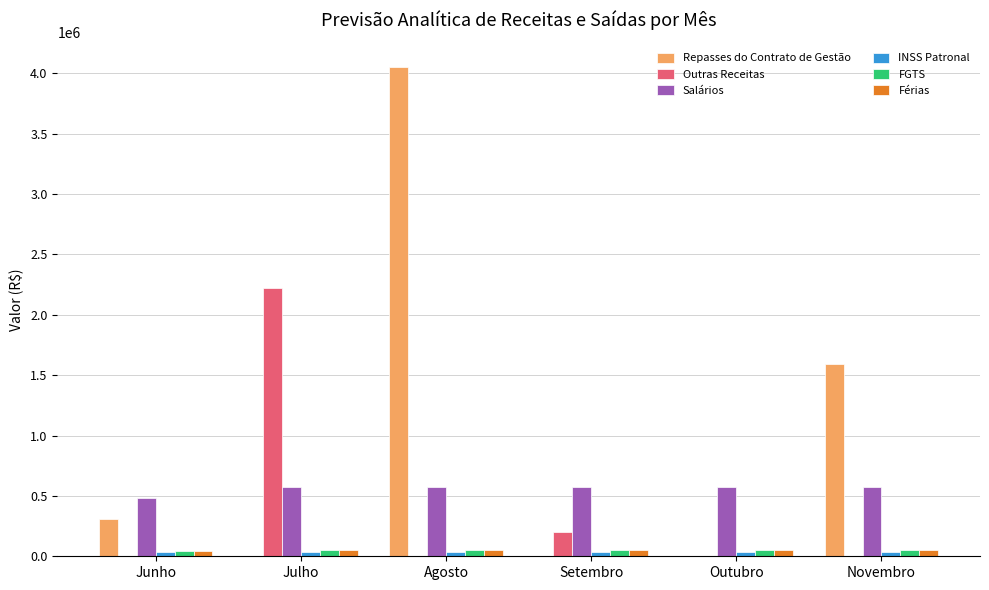

What is the greatest value displayed?

4052945.6